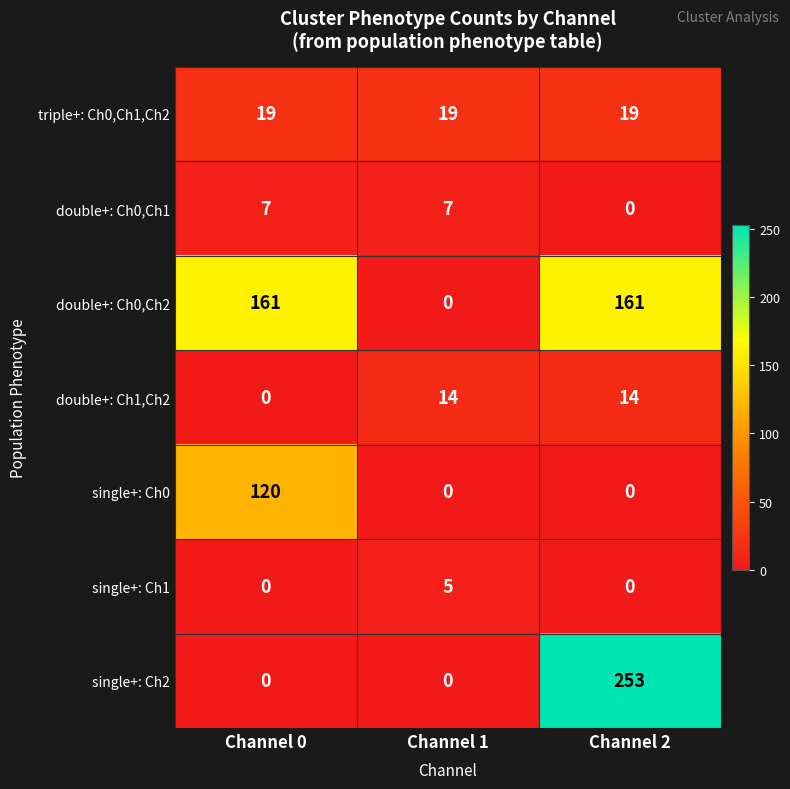

What is the sum of all single+: Ch2 values?

253